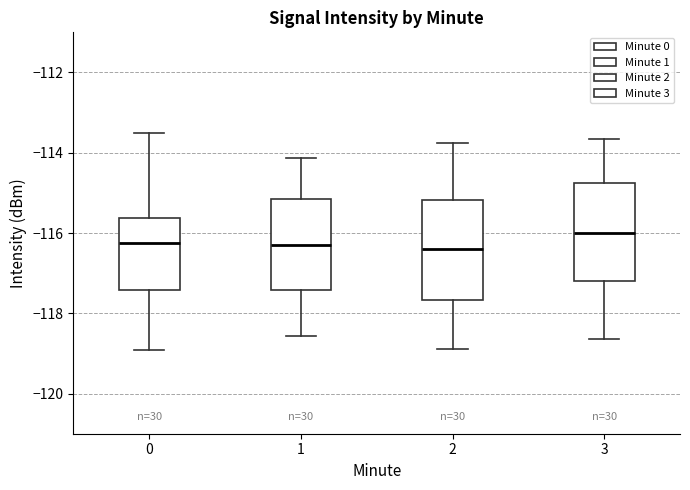

Where is the upper edge of the box at x = 3 on the y-axis? The values are not printed on the chart, so give them approximately, as read against the axis.

-114.8